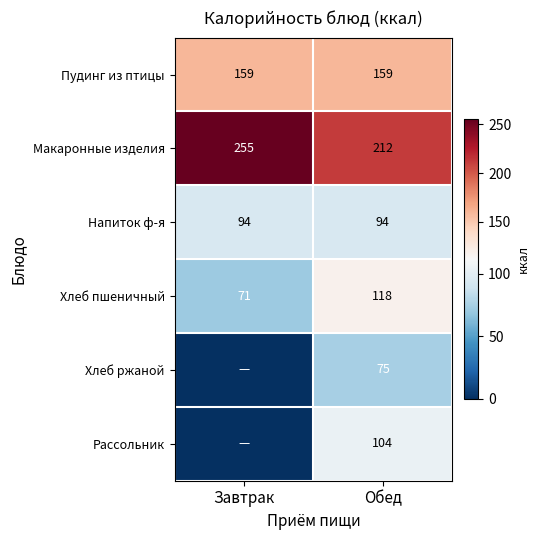

How many data points does each series have?

2